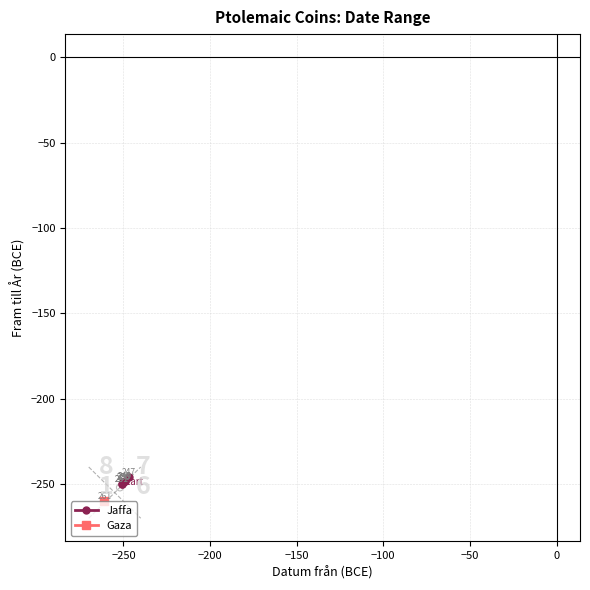

What is the sum of the values at −50 and −250?

-498